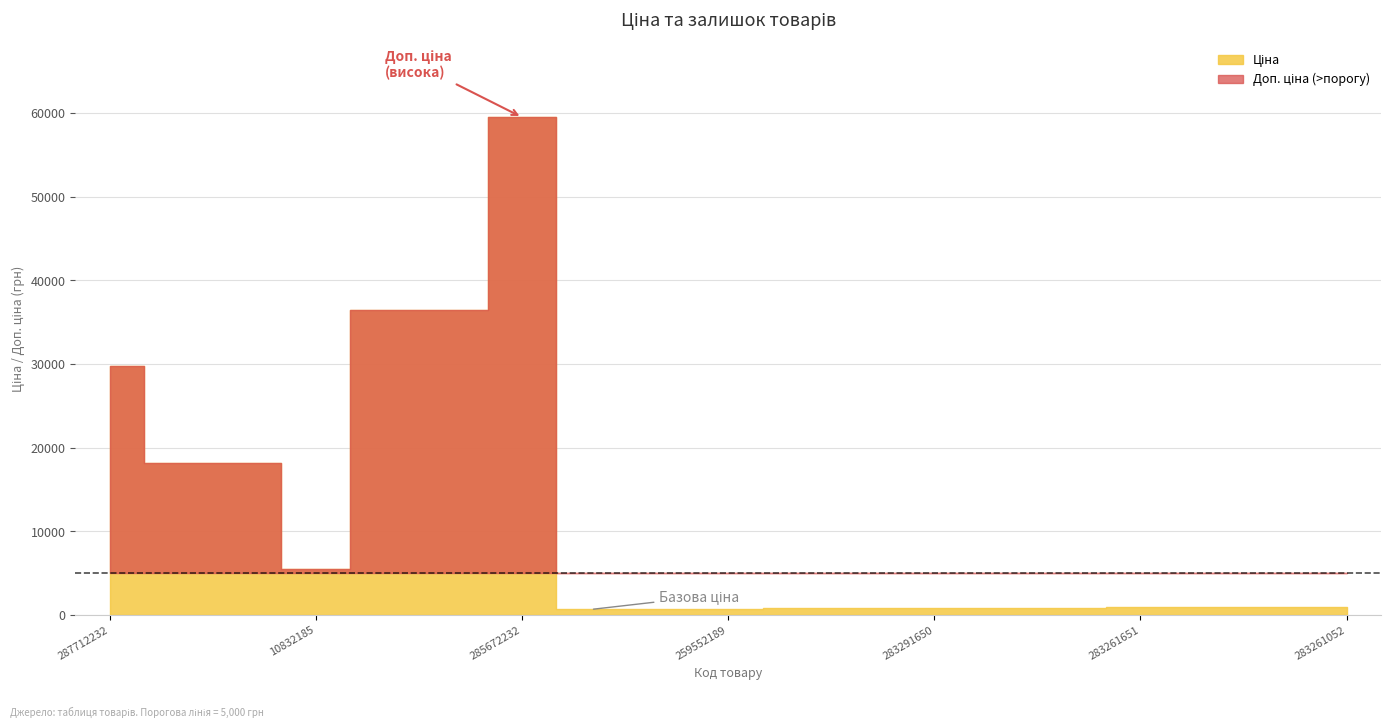

True or false: Ціна has a value of 28977.7 at 287692233.

False